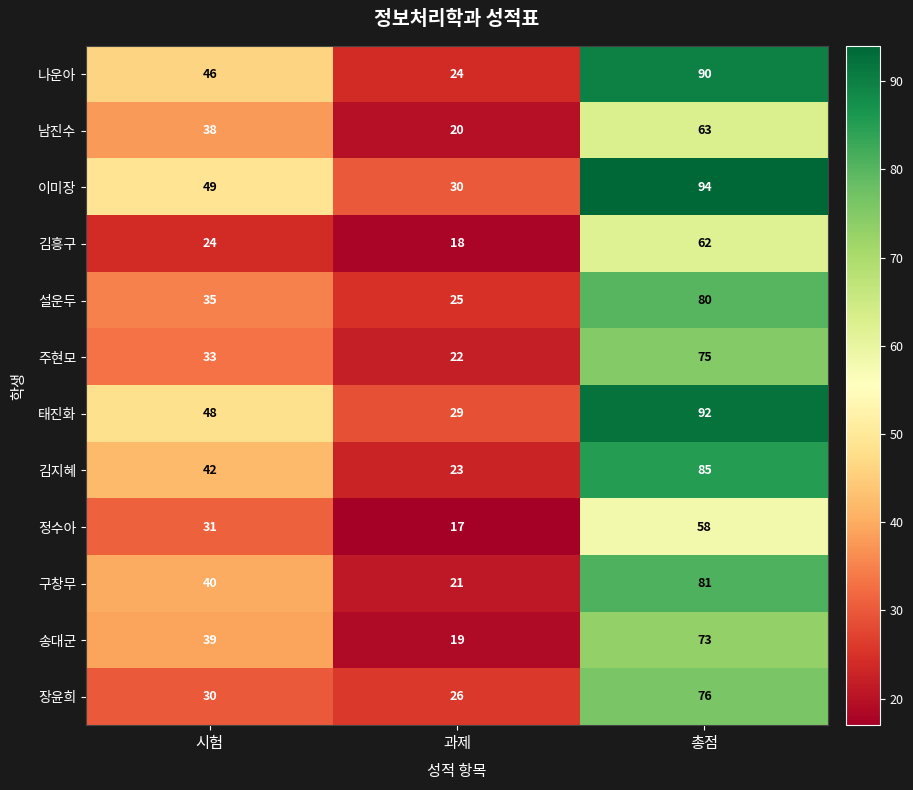

True or false: 김흥구 has a value of 13 at 시험.

False